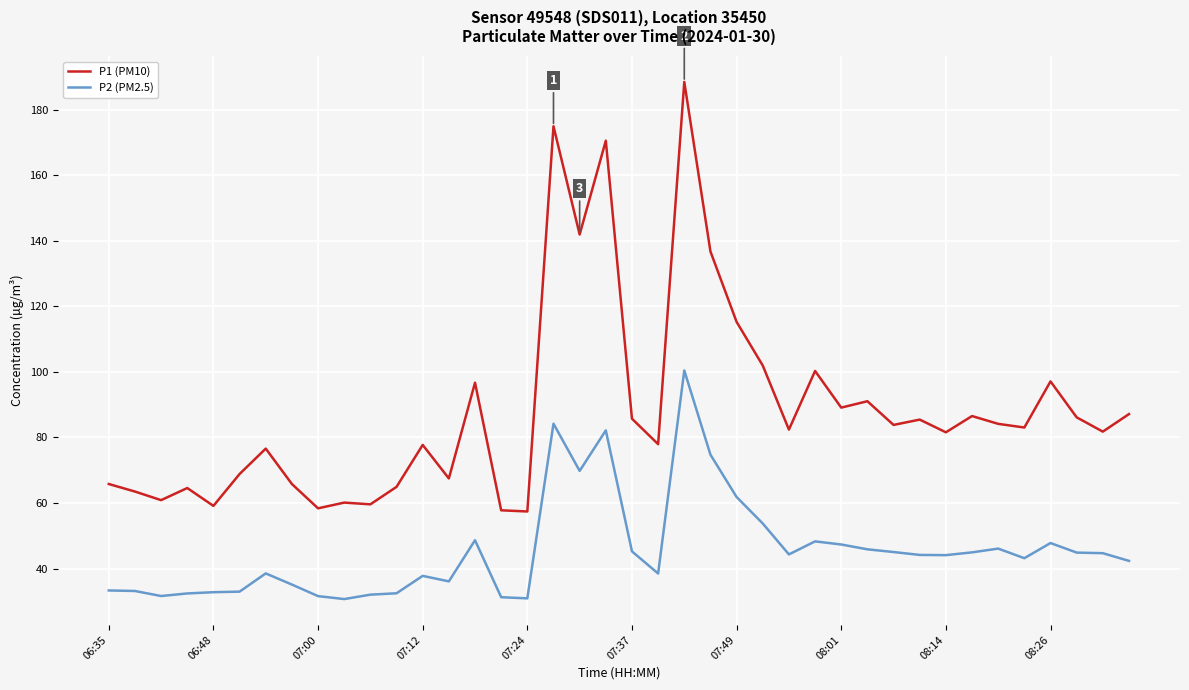

What is the difference between the maximum and minimum values in the P2 (PM2.5) series?

69.7